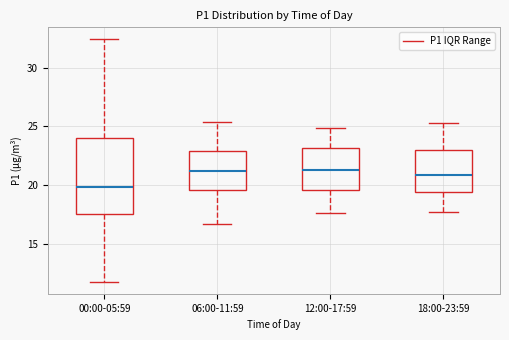

Which box is the tallest, from its lower edge to its upper edge?

00:00-05:59